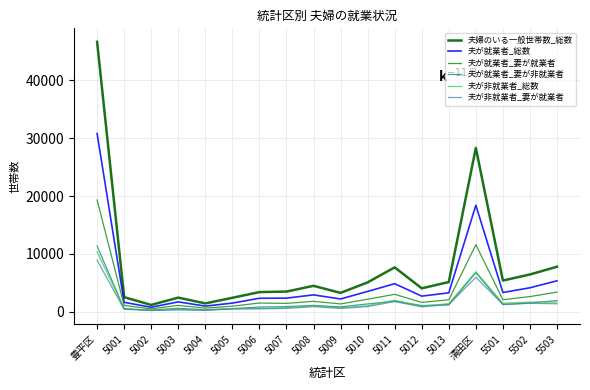

What is the sum of all 夫が非就業者_総数 values?

32498